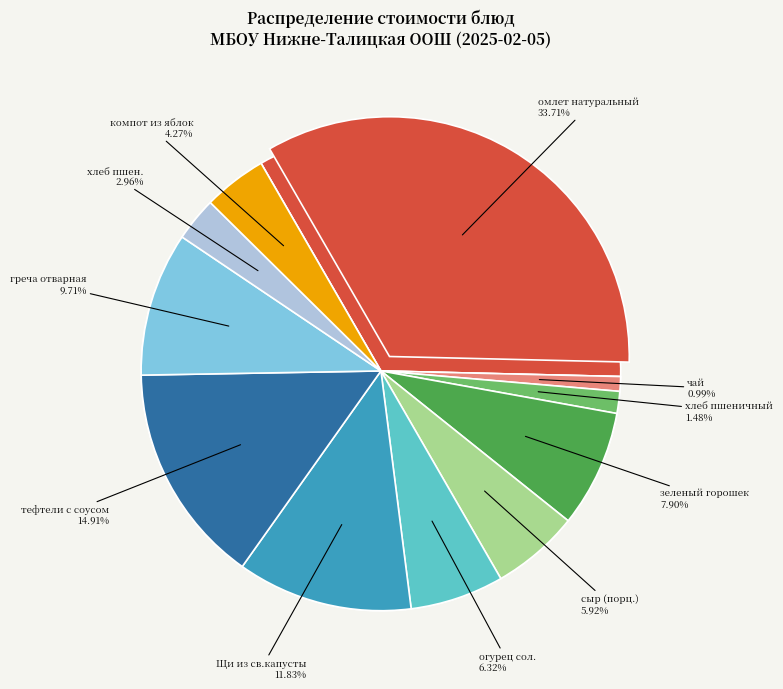

Does хлеб пшен. account for over 50% of the chart?

No